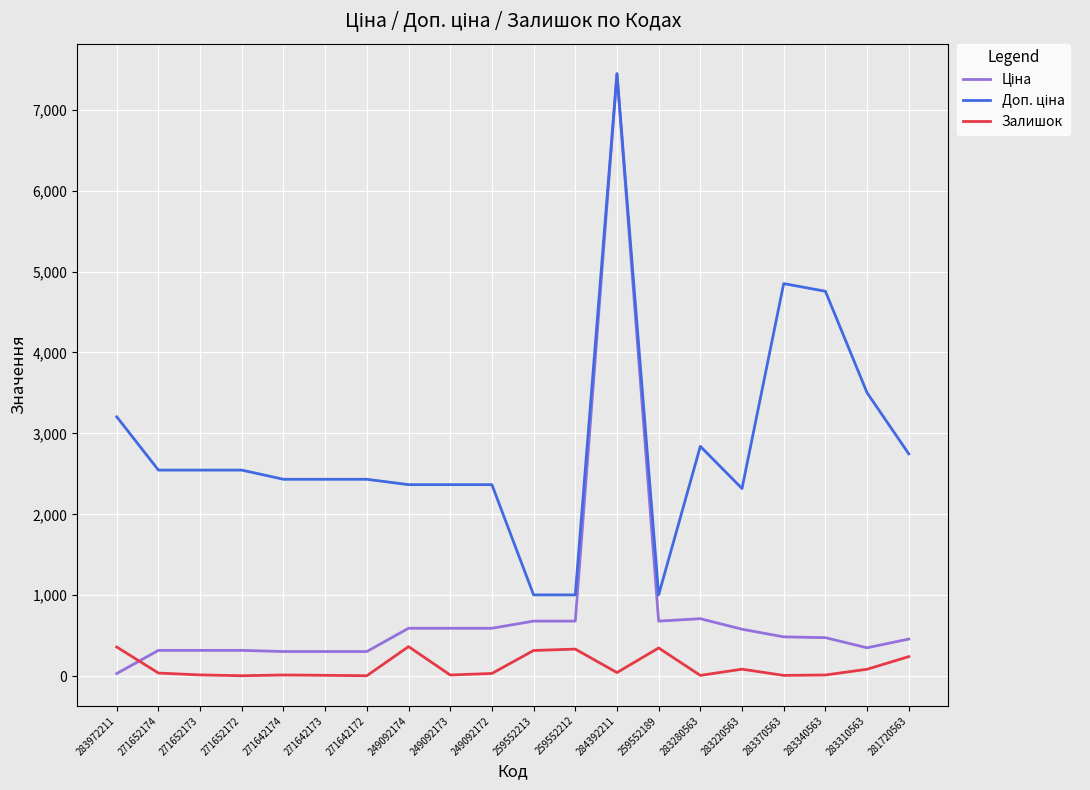

The Залишок series shows 38.0 at 271652174. True or false?

True